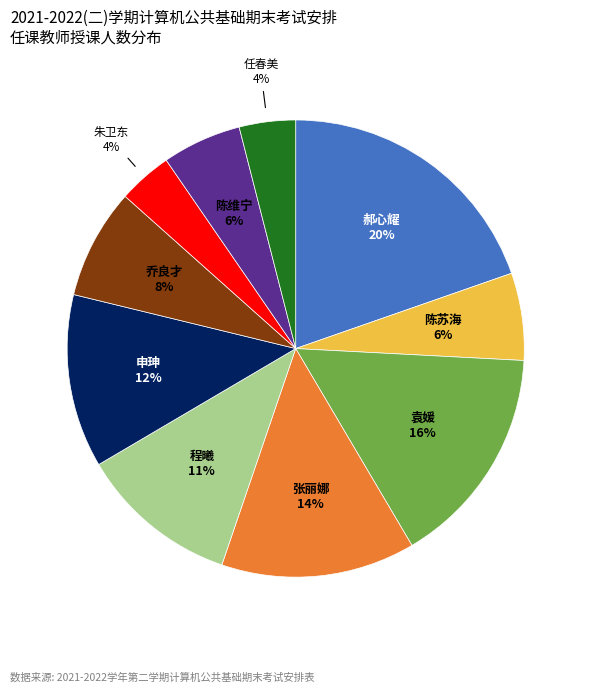

To the nearest percent, what is the average slice percentage?

10%